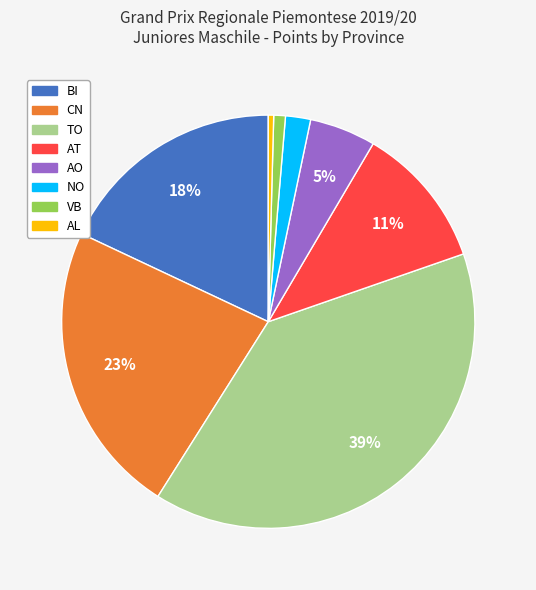

To the nearest percent, what portion does AL represent?

0%